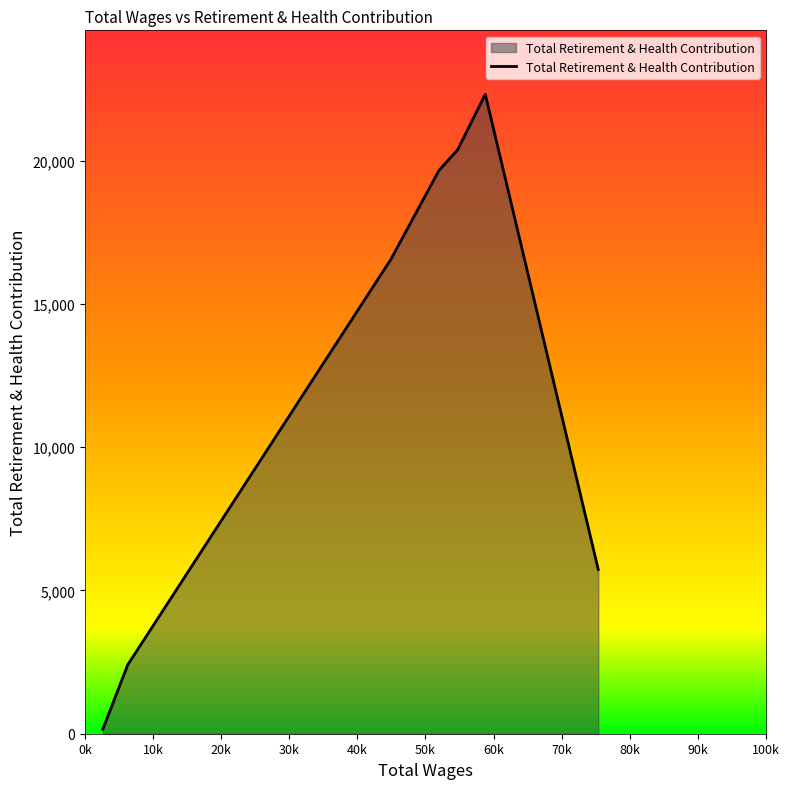

What is the maximum value shown in the chart?

22311